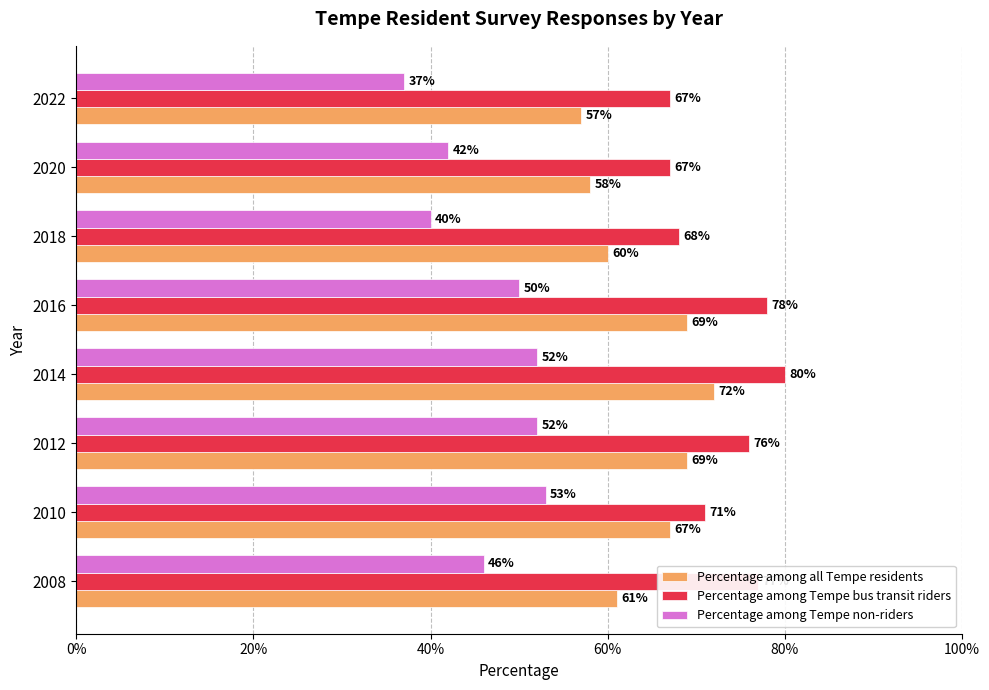

List the series in order of their overall mean, lowest first.

Percentage among Tempe non-riders, Percentage among all Tempe residents, Percentage among Tempe bus transit riders